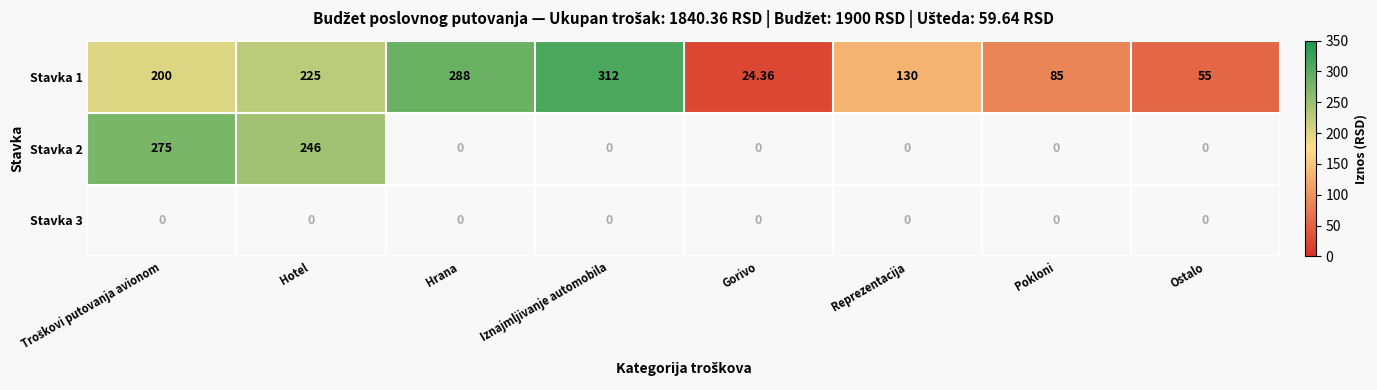

What is the sum of the Stavka 1 values at Ostalo and Hrana?

343.0